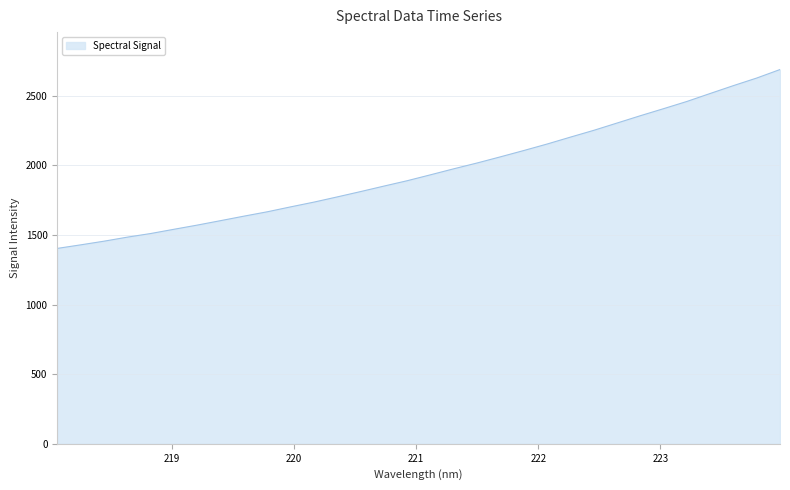

What is the minimum value shown in the chart?

1404.1